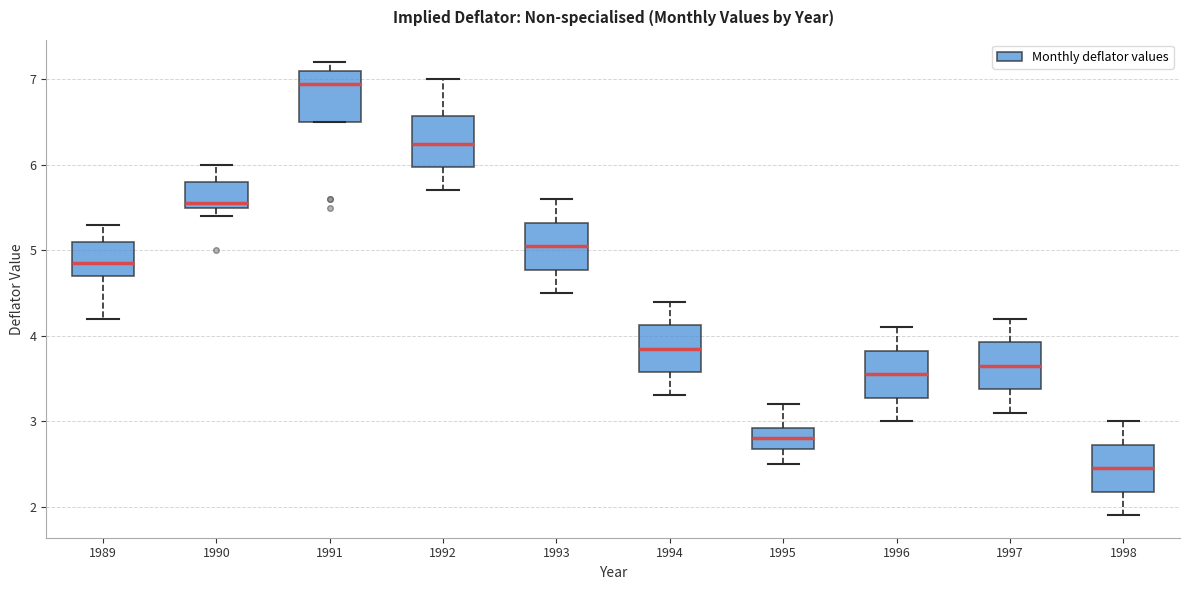

Reading left to right, read every box against the y-axis: the position of its median line, the range the box covers, and the ends of its whiskers. The values are not printed on the chart, so give them approximately, as read against the axis.

1989: median 4.9, box 4.7 to 5.1, whiskers 4.2 to 5.3
1990: median 5.6, box 5.5 to 5.8, whiskers 5.4 to 6.0
1991: median 7.0, box 6.5 to 7.1, whiskers 6.5 to 7.2
1992: median 6.3, box 6.0 to 6.6, whiskers 5.7 to 7.0
1993: median 5.1, box 4.8 to 5.3, whiskers 4.5 to 5.6
1994: median 3.9, box 3.6 to 4.1, whiskers 3.3 to 4.4
1995: median 2.8, box 2.7 to 2.9, whiskers 2.5 to 3.2
1996: median 3.6, box 3.3 to 3.8, whiskers 3.0 to 4.1
1997: median 3.7, box 3.4 to 3.9, whiskers 3.1 to 4.2
1998: median 2.5, box 2.2 to 2.7, whiskers 1.9 to 3.0